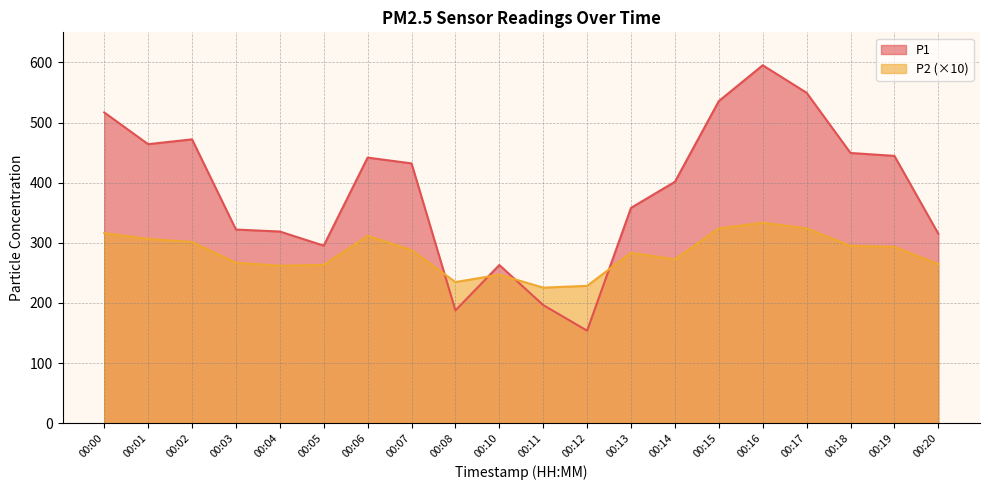

Does the chart display data point markers on the line(s)?

No